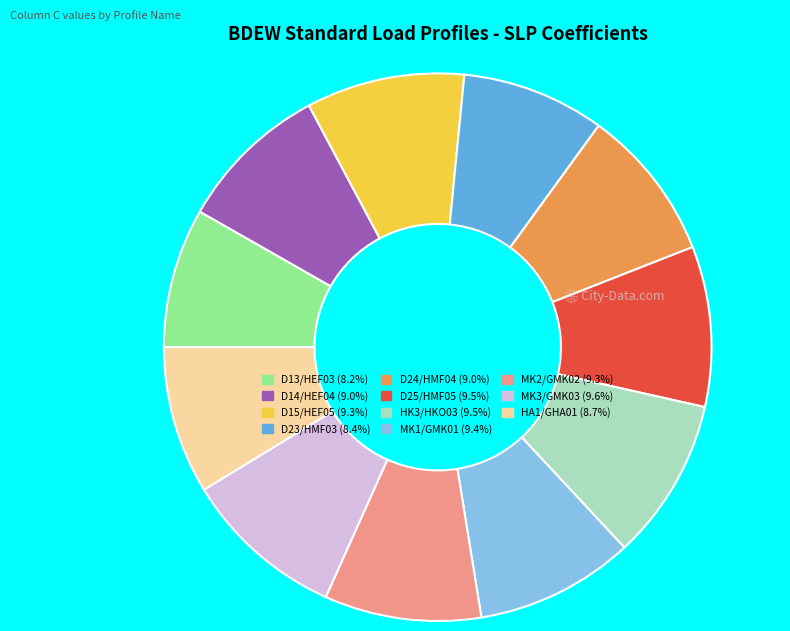

Is there a majority slice in this chart?

No